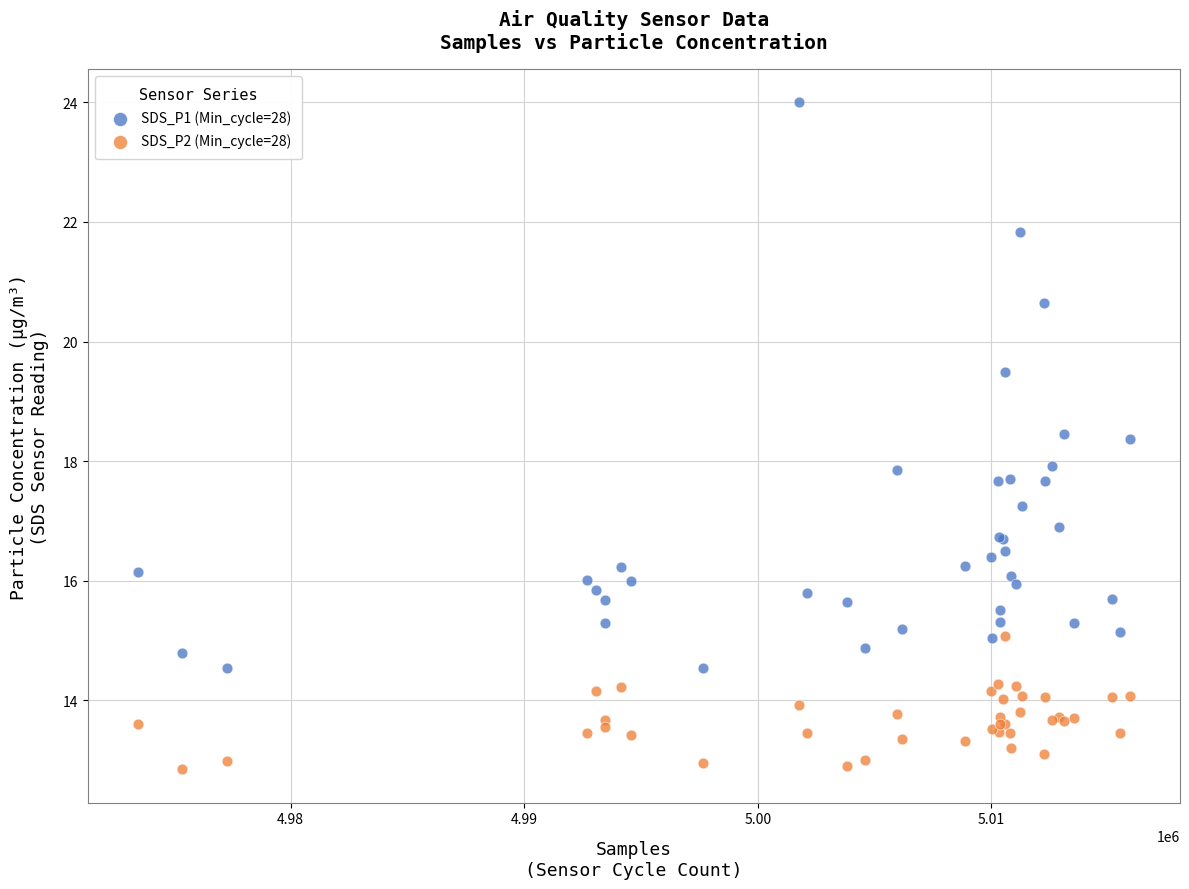

Which series has the widest spread of Y values?

SDS_P1 (Min_cycle=28)